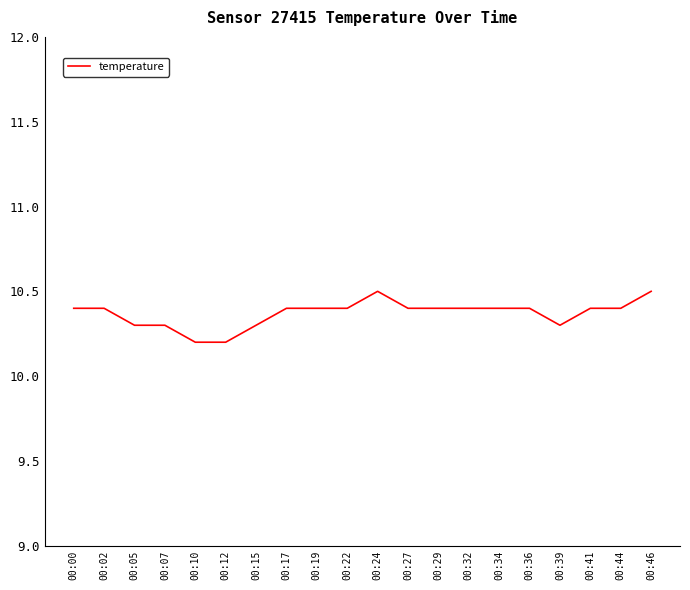

How many lines are shown in the chart?

1